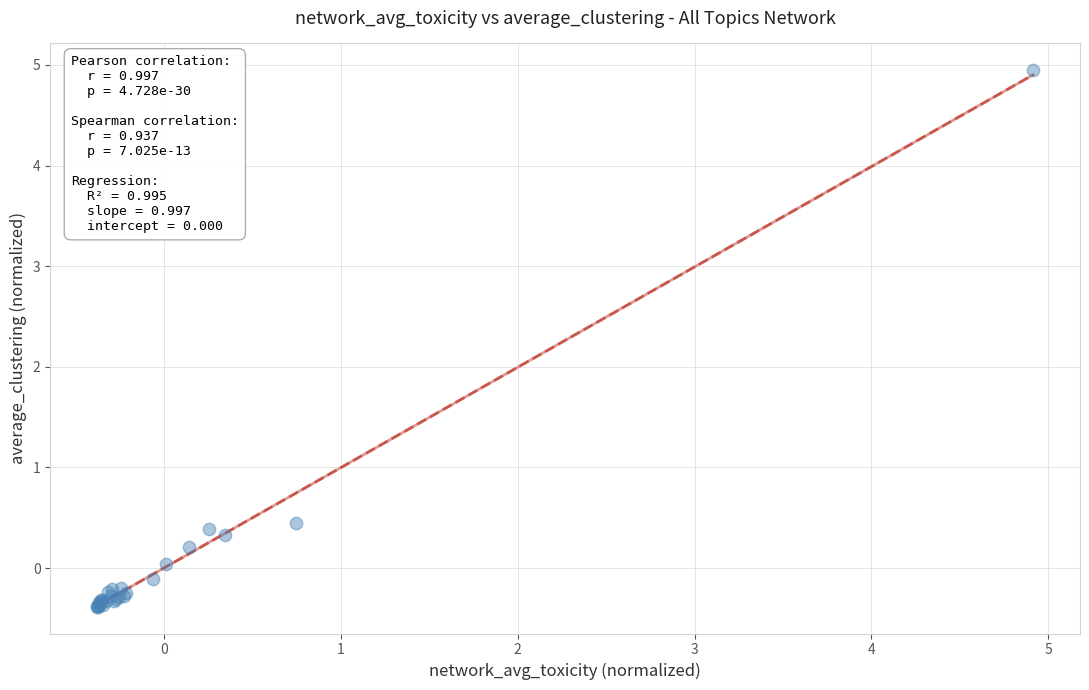

What Y value in the scatter plot is closest to 2?

0.5